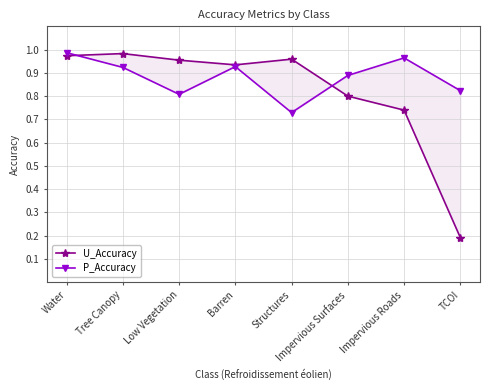

Between Water and Low Vegetation, which series saw the biggest shift?

P_Accuracy